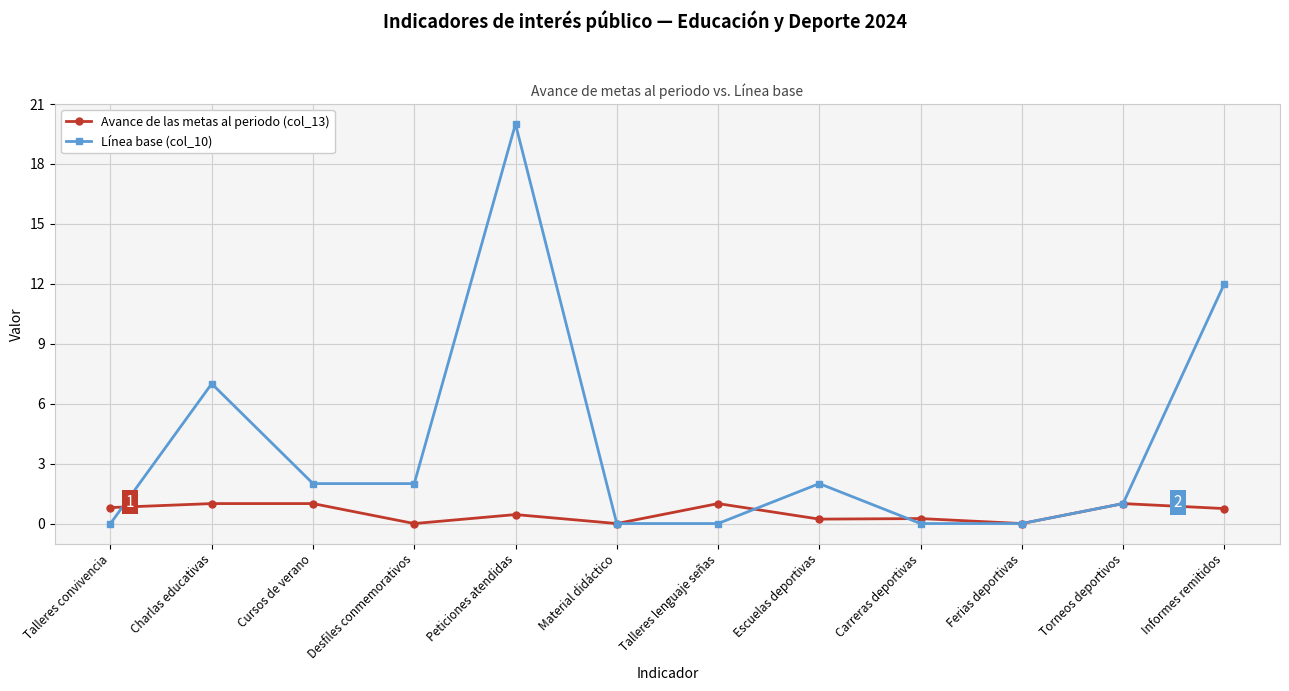

How many distinct data groups are displayed?

2